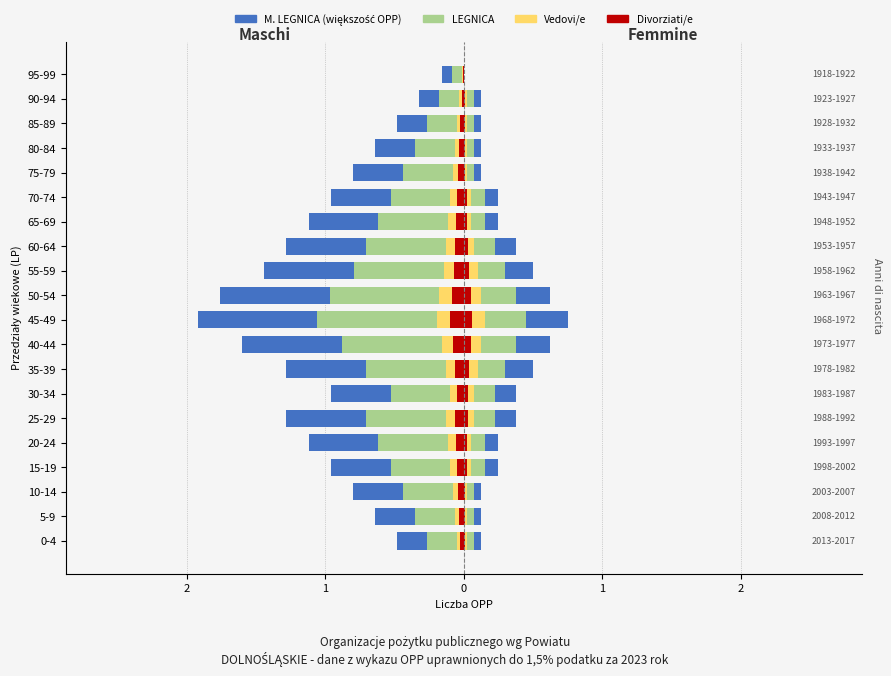

Is it true that Celibi/Nubili equals -0.1 at 80-84?

False